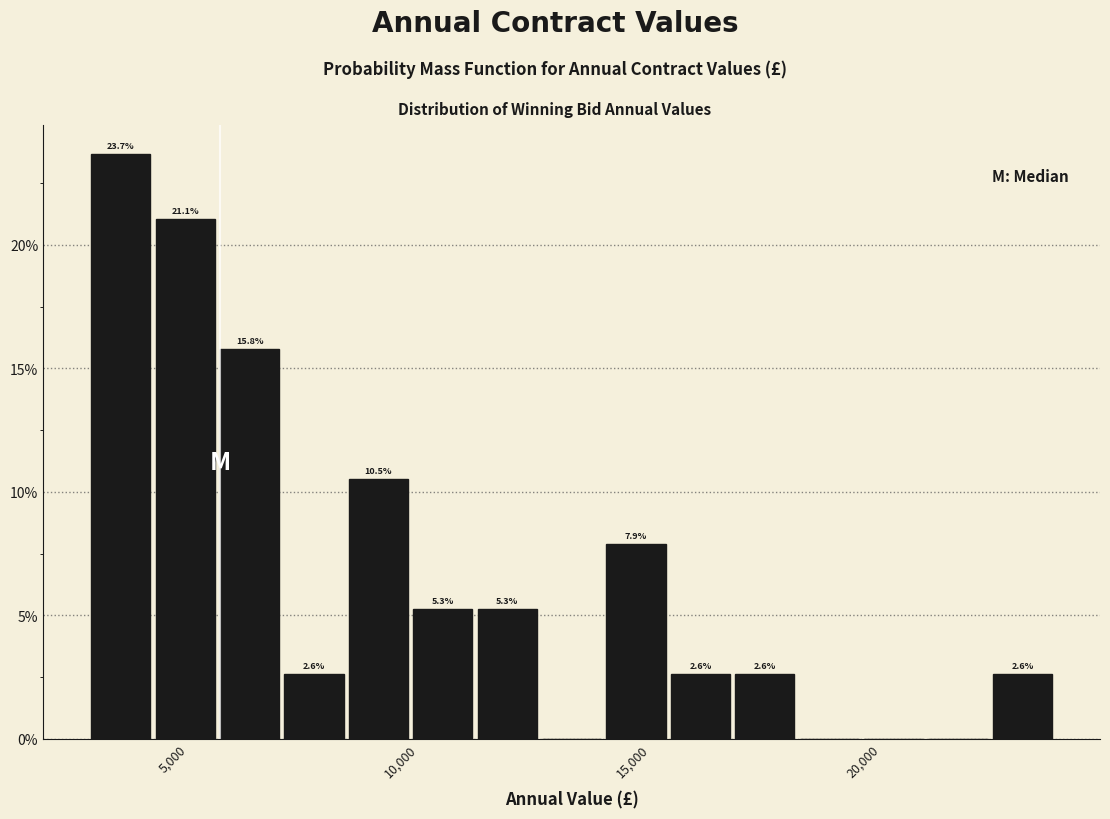

Read against the x-axis, roughly where is the centre of the tallest bar?

3500